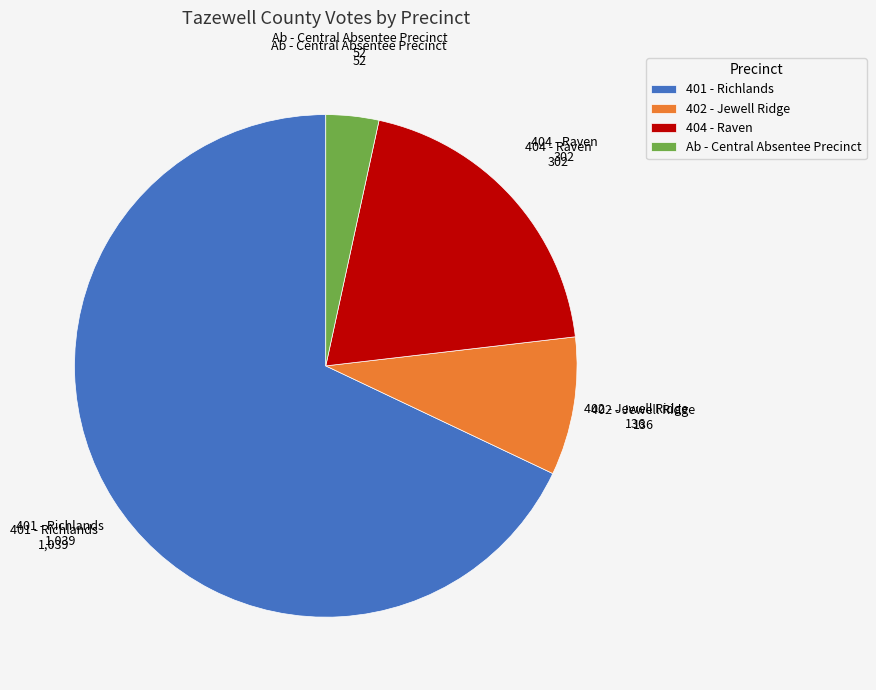

Rank the categories by value from lowest to highest.

Ab - Central Absentee Precinct, 402 - Jewell Ridge, 404 - Raven, 401 - Richlands